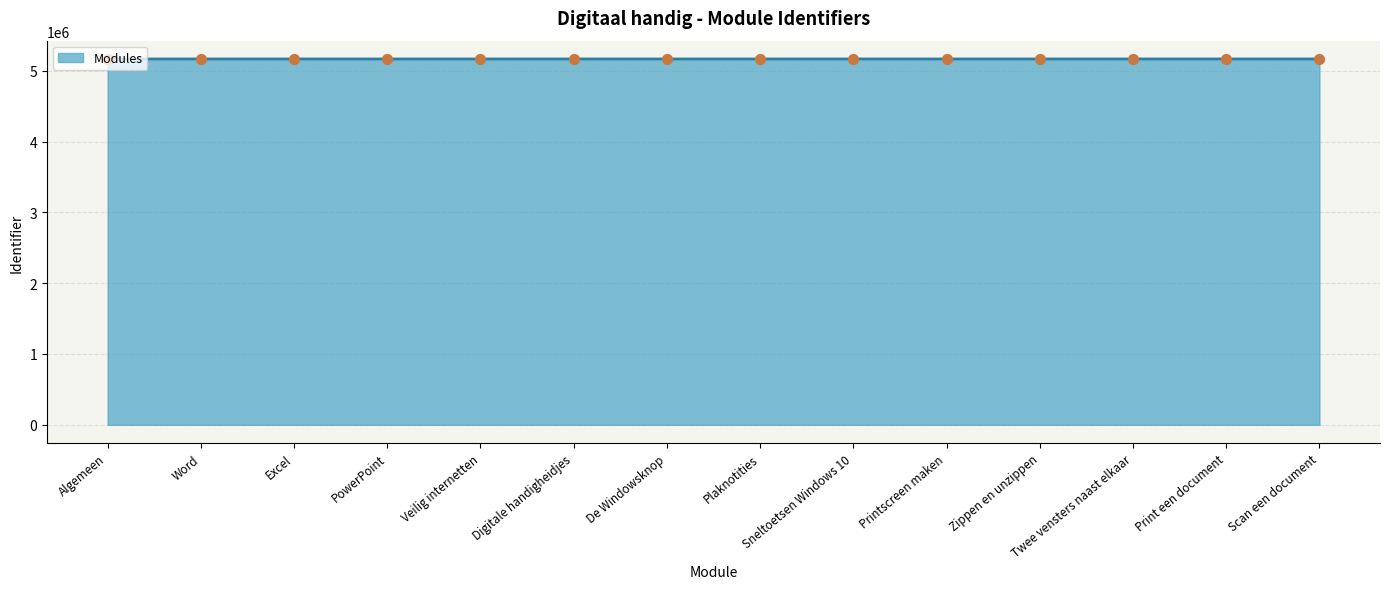

What is the change in value from Digitale handigheidjes to Sneltoetsen Windows 10?

+5